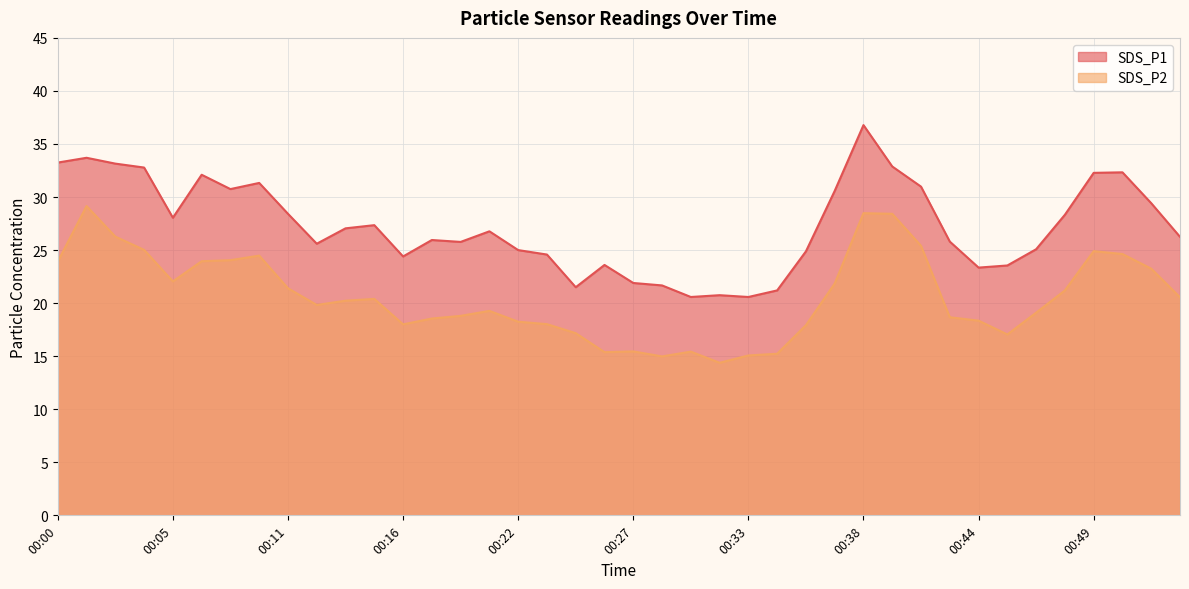

Where is SDS_P2 nearest to the value 21?

00:48